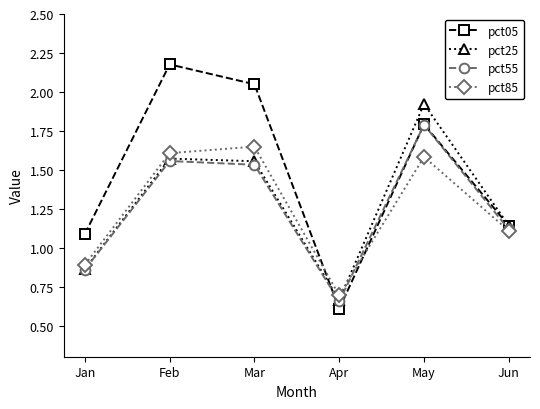

Does the chart display data point markers on the line(s)?

Yes